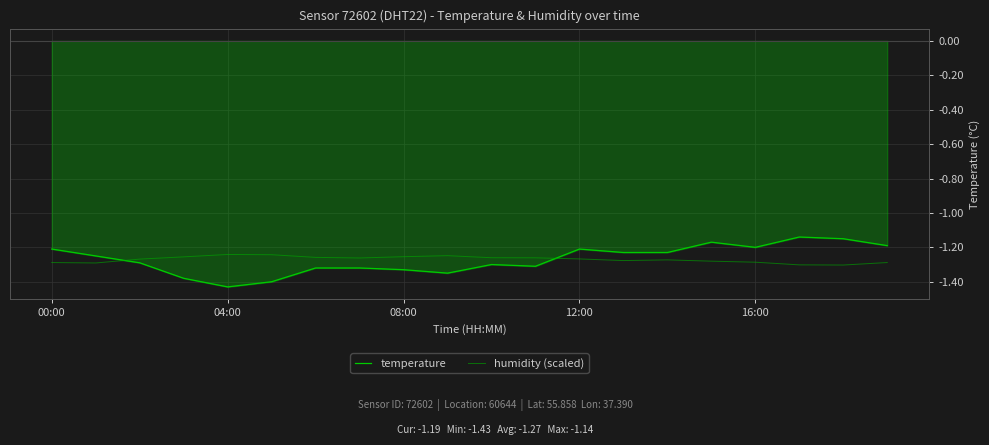

What is the minimum value for temperature?

-1.4